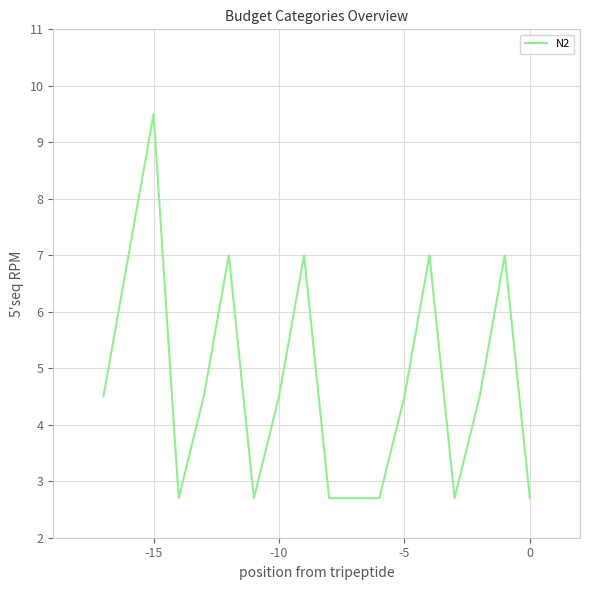

What is the maximum value shown in the chart?

9.5